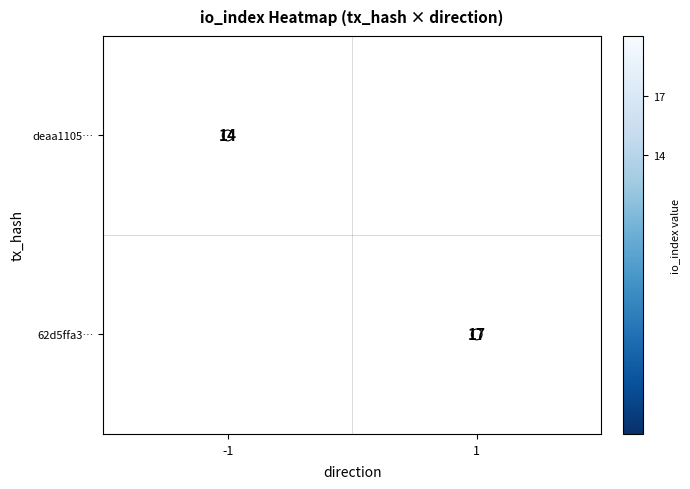

What is the approximate value of deaa1105… at -1?

14.0